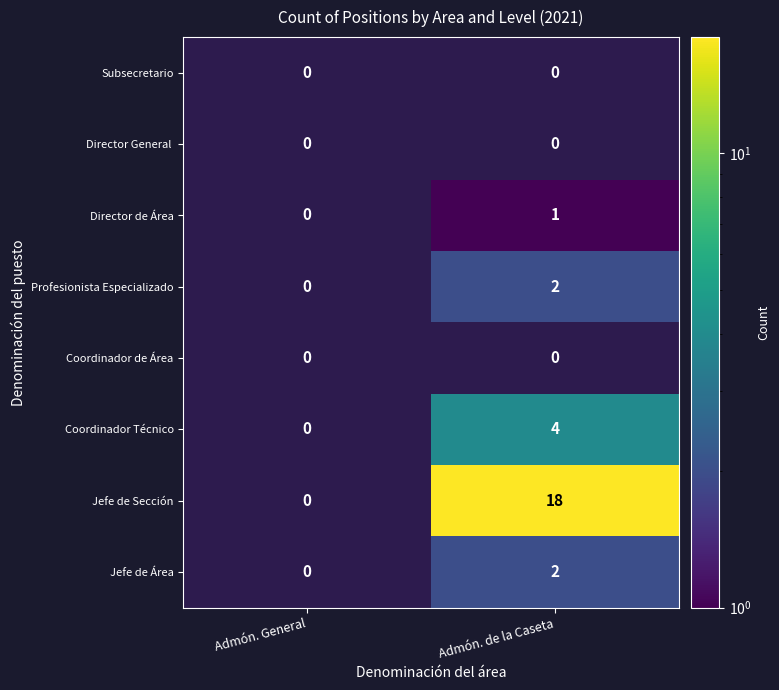

What is the average value of the Jefe de Área series?

1